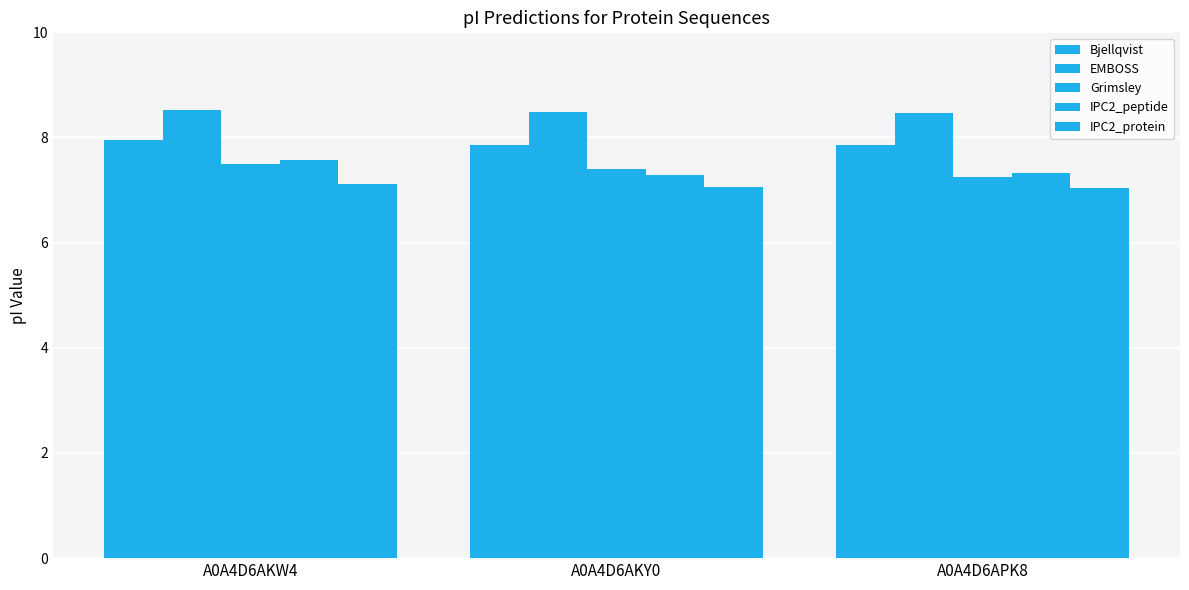

What is the label of the 1st bar from the right?

A0A4D6APK8